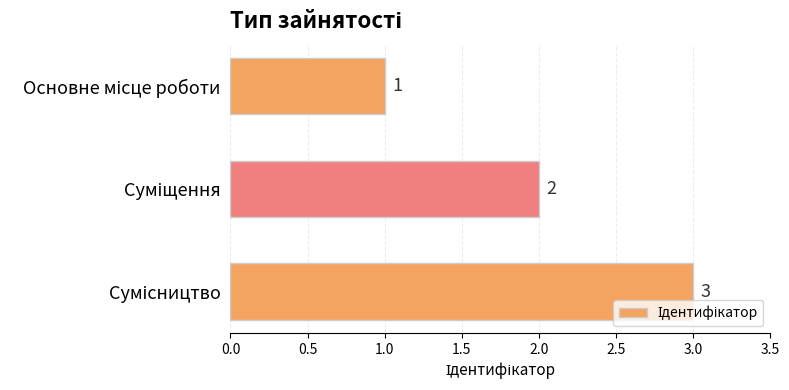

What is the maximum value shown in the chart?

3